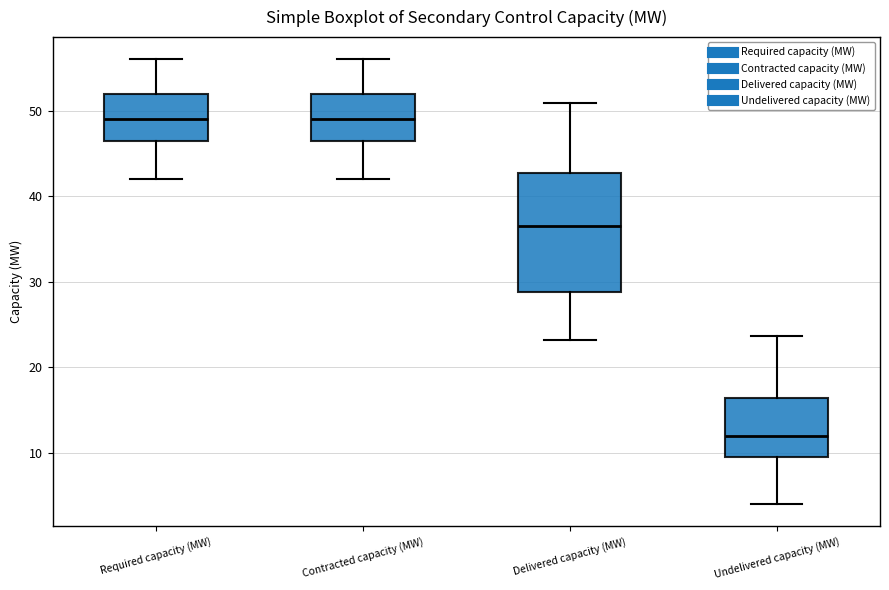

Where does the median line of the box for Undelivered capacity (MW) sit on the y-axis? The values are not printed on the chart, so give them approximately, as read against the axis.

12